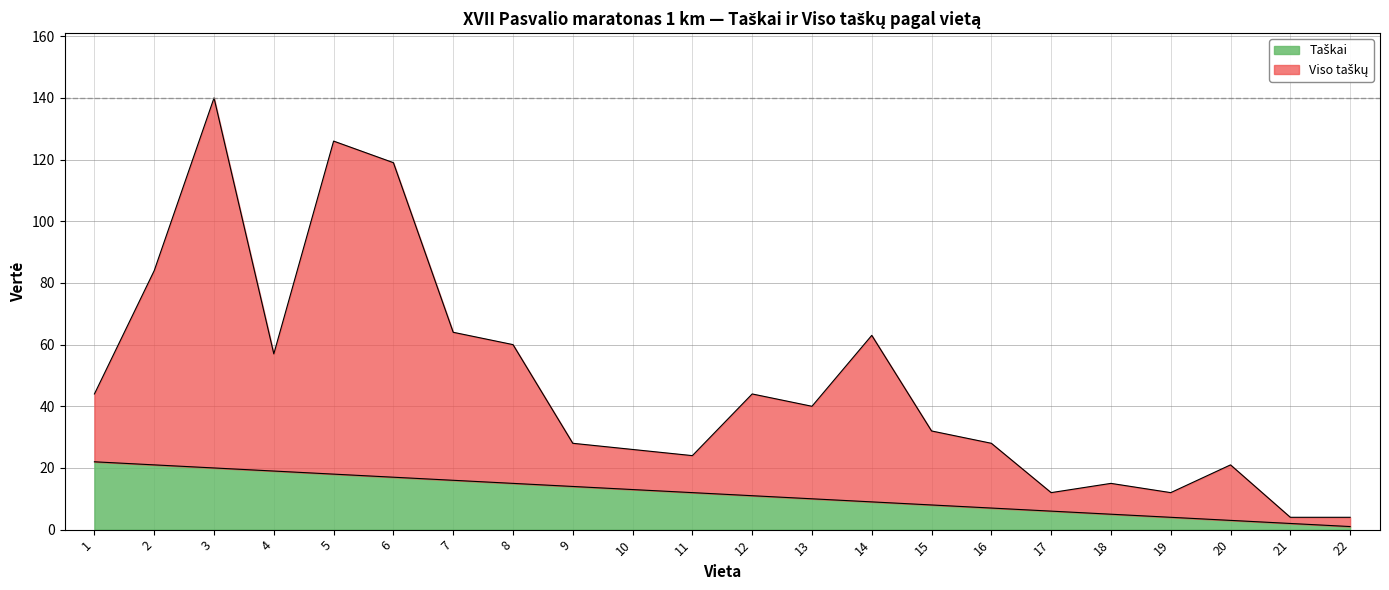

How many data points in Viso taškų are above 40?

10